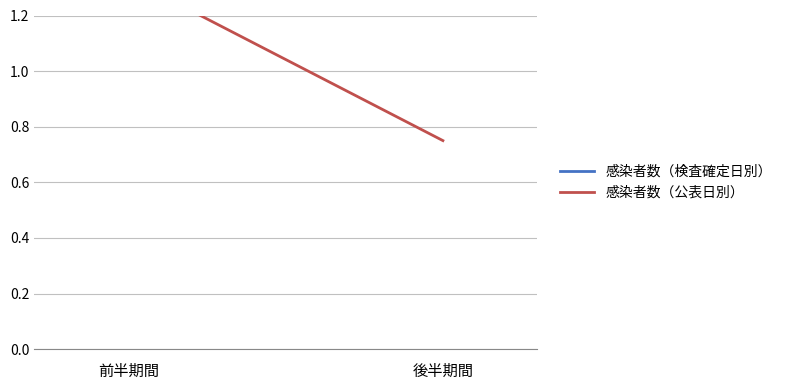

Rank the series at 後半期間 from highest to lowest value.

感染者数（検査確定日別）, 感染者数（公表日別）